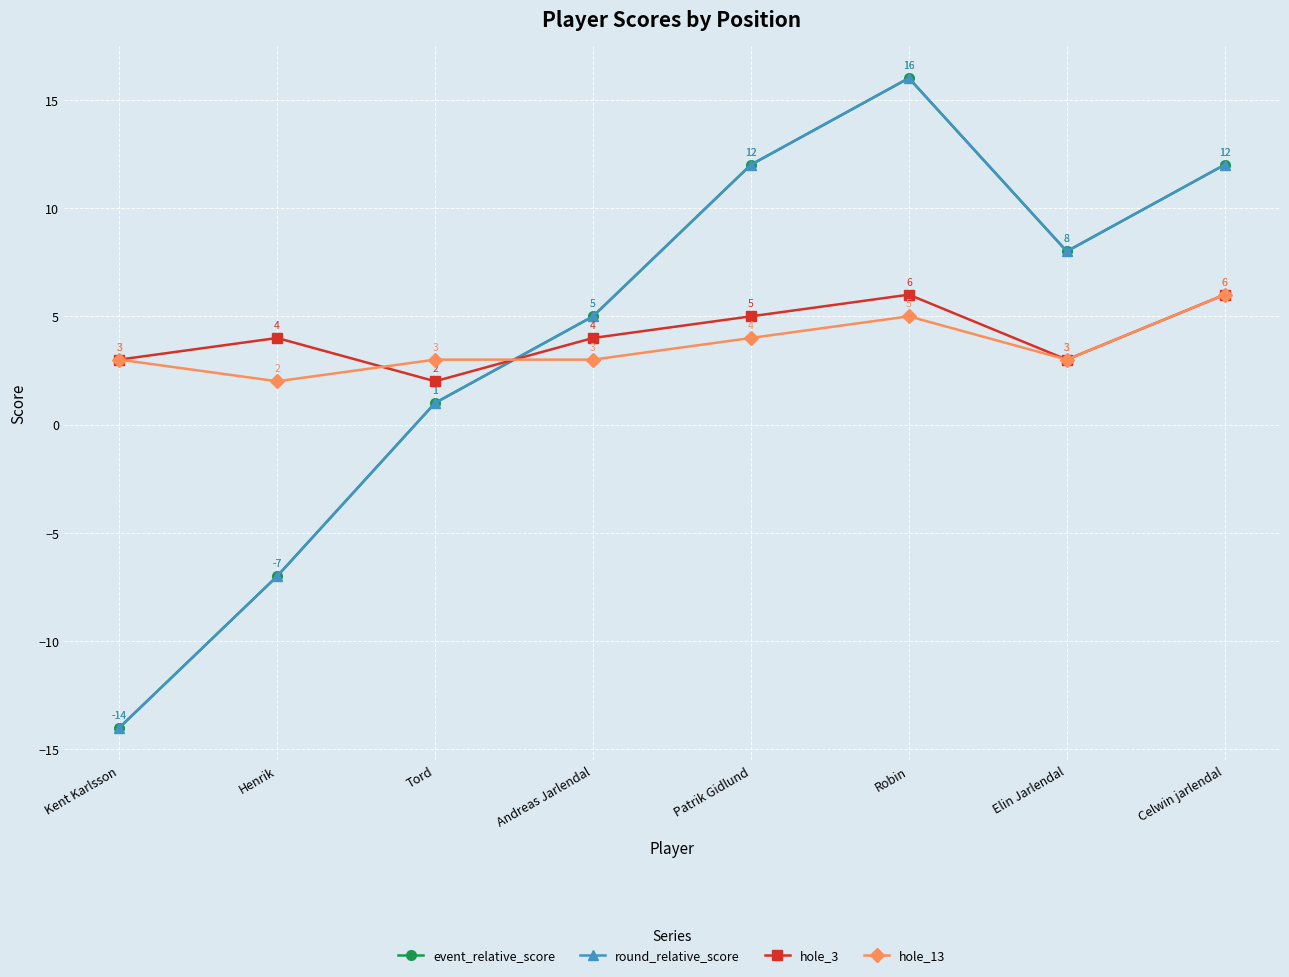

Between Kent Karlsson and Patrik Gidlund, which series saw the biggest shift?

event_relative_score